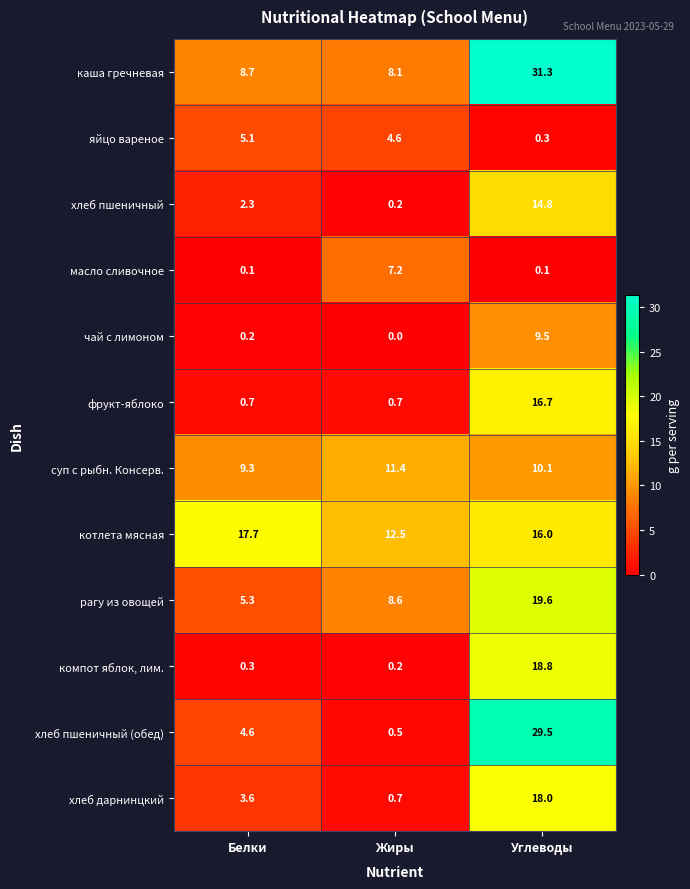

Which category has the lowest value across all series?

Жиры